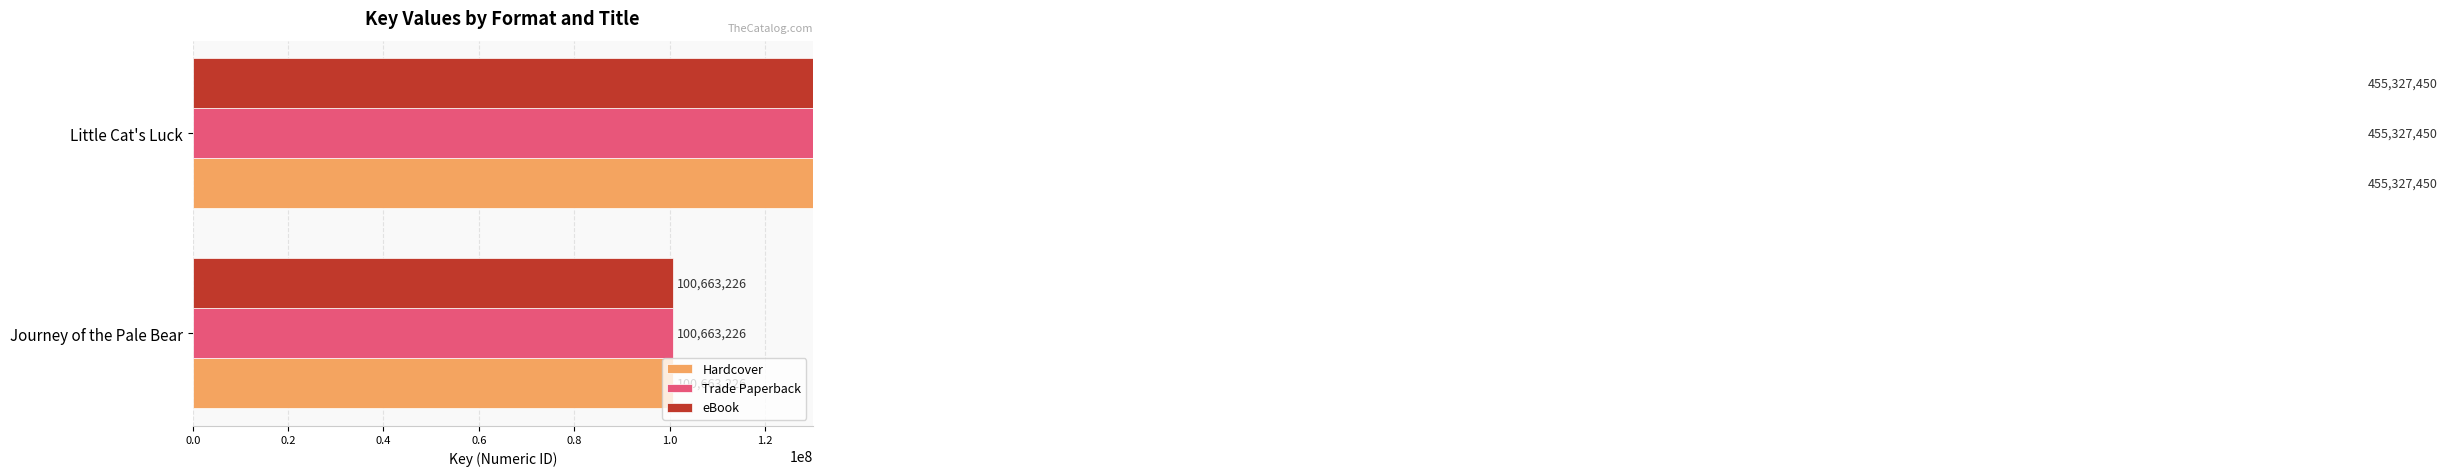

True or false: Hardcover has a value of 24243688 at 0.0.

False